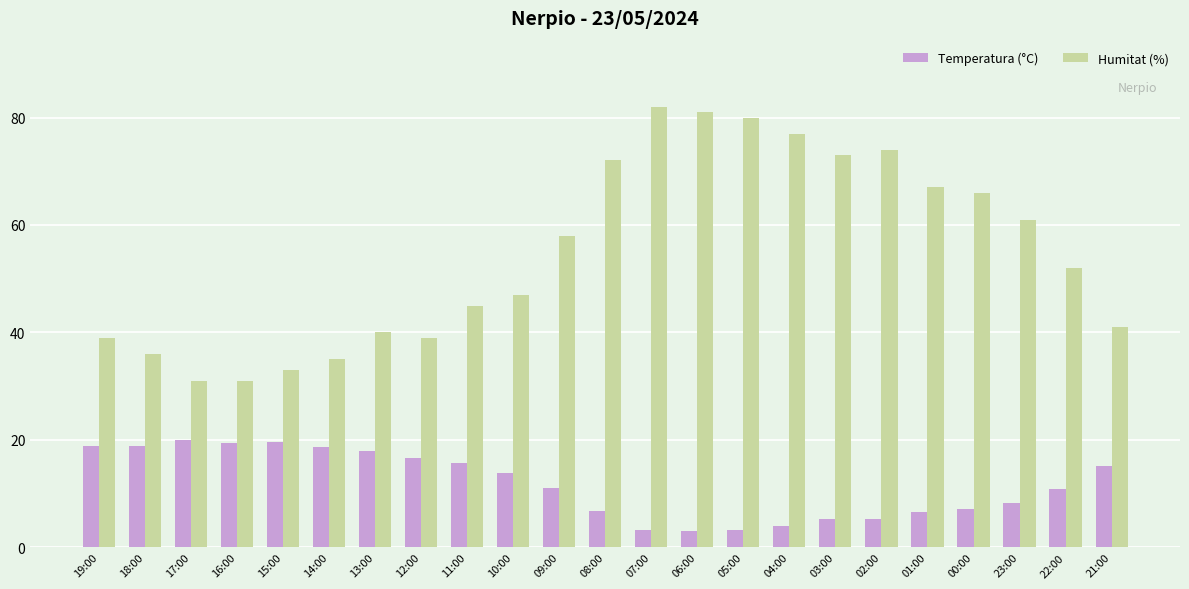

What is the approximate value of Humitat (%) at 22:00?

52.0